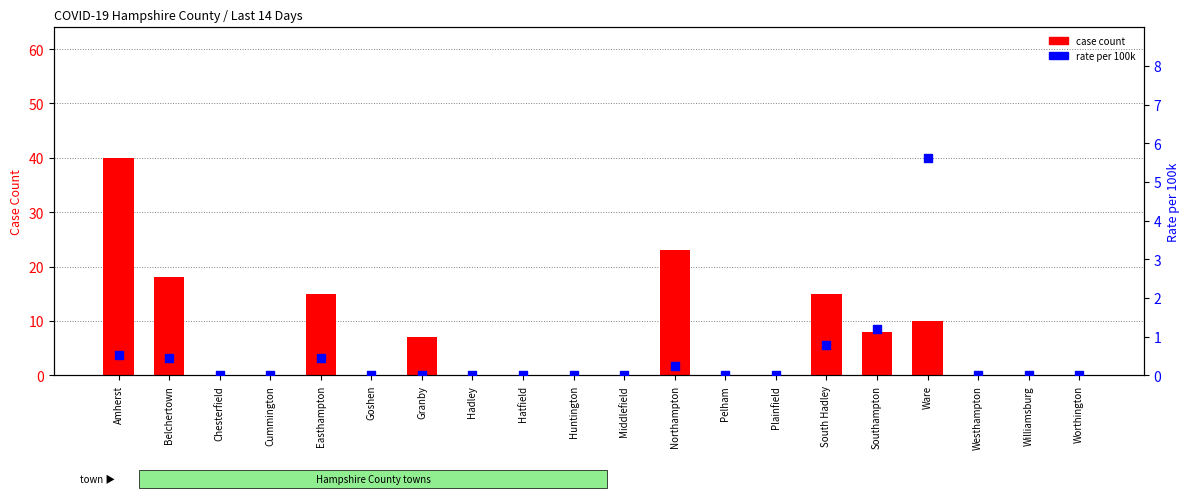

Is the value of case count at Northampton greater than the value of rate per 100k at Easthampton?

Yes